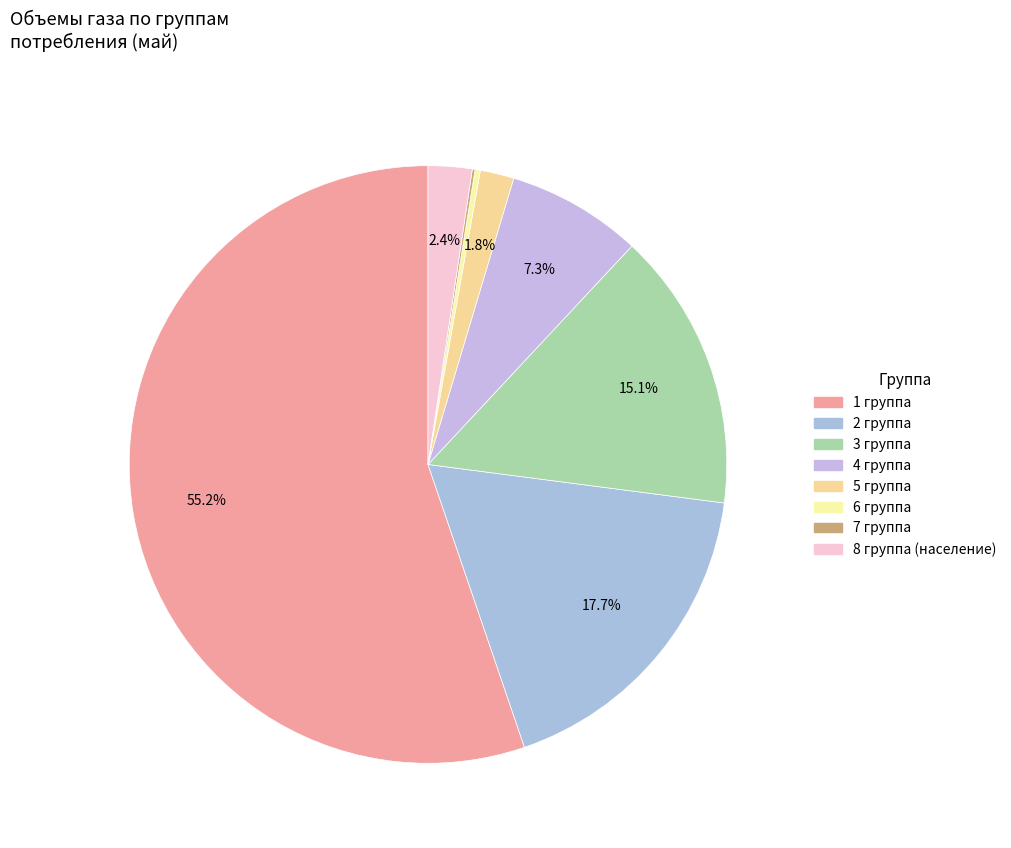

Is the sum of 7 группа and 3 группа greater than half?

No